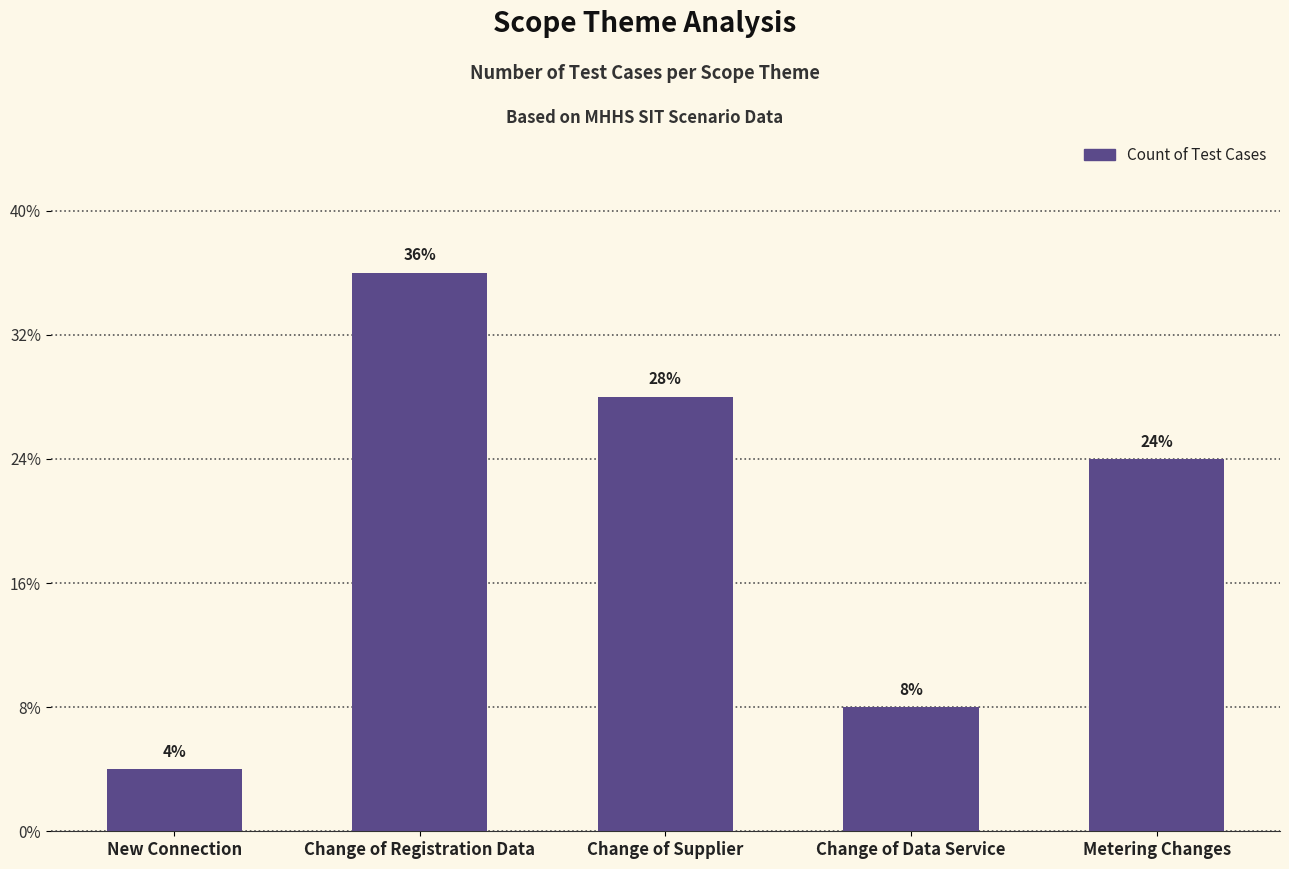

Where does the data first go above 6?

Change of Registration Data